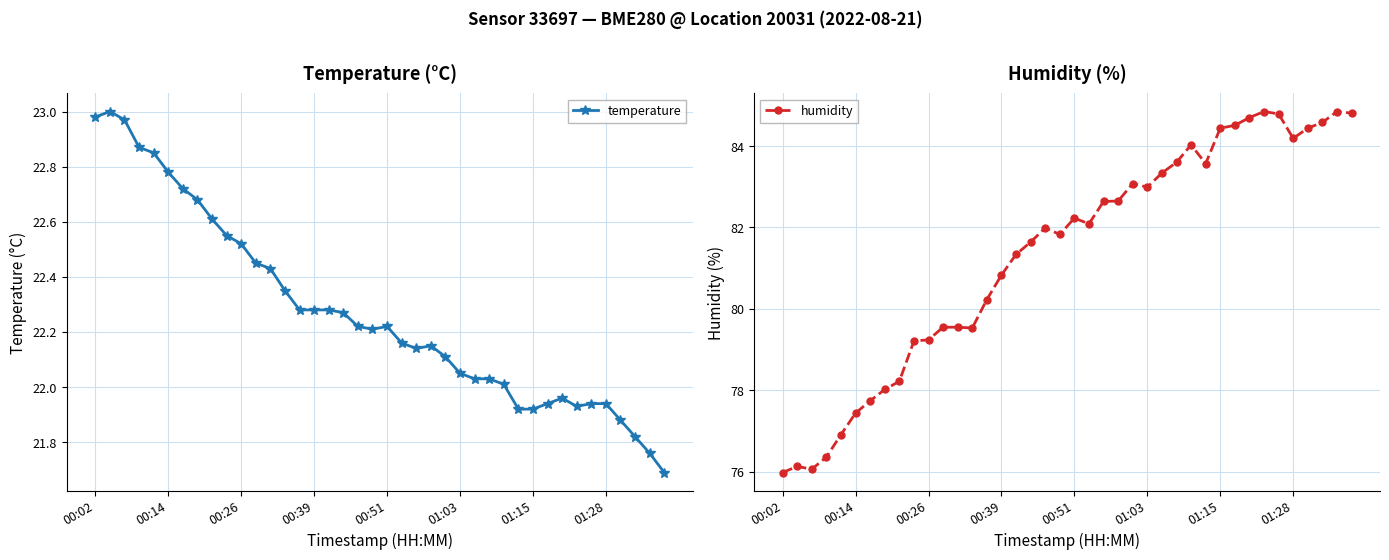

The temperature series shows 35.0 at 00:39. True or false?

False